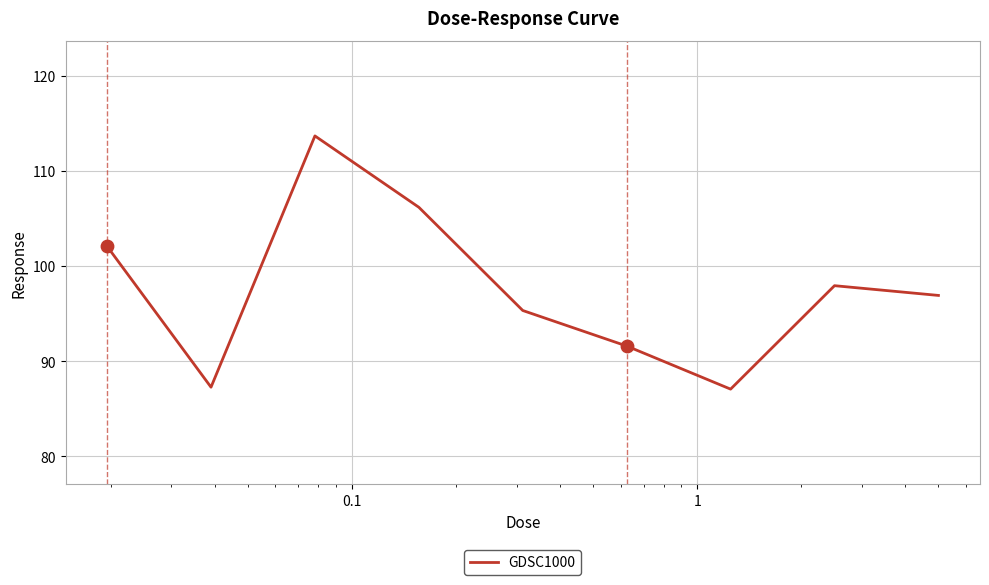

What is the difference between the maximum and minimum values?

26.6